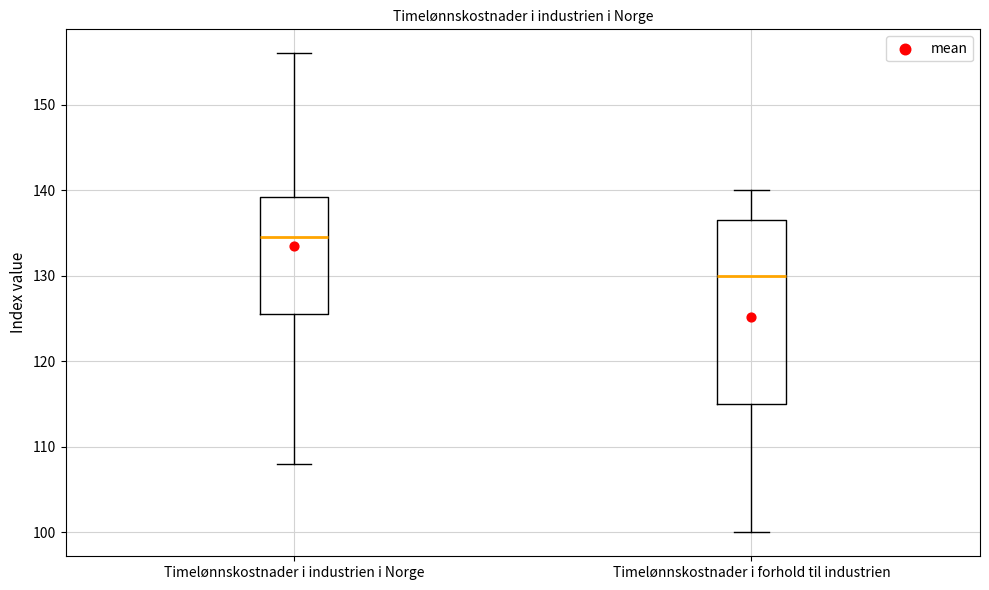

Reading left to right, read every box against the y-axis: the position of its median line, the range the box covers, and the ends of its whiskers. The values are not printed on the chart, so give them approximately, as read against the axis.

Timelønnskostnader i industrien i Norge: median 135, box 126 to 139, whiskers 108 to 156
Timelønnskostnader i forhold til industrien: median 130, box 115 to 137, whiskers 100 to 140